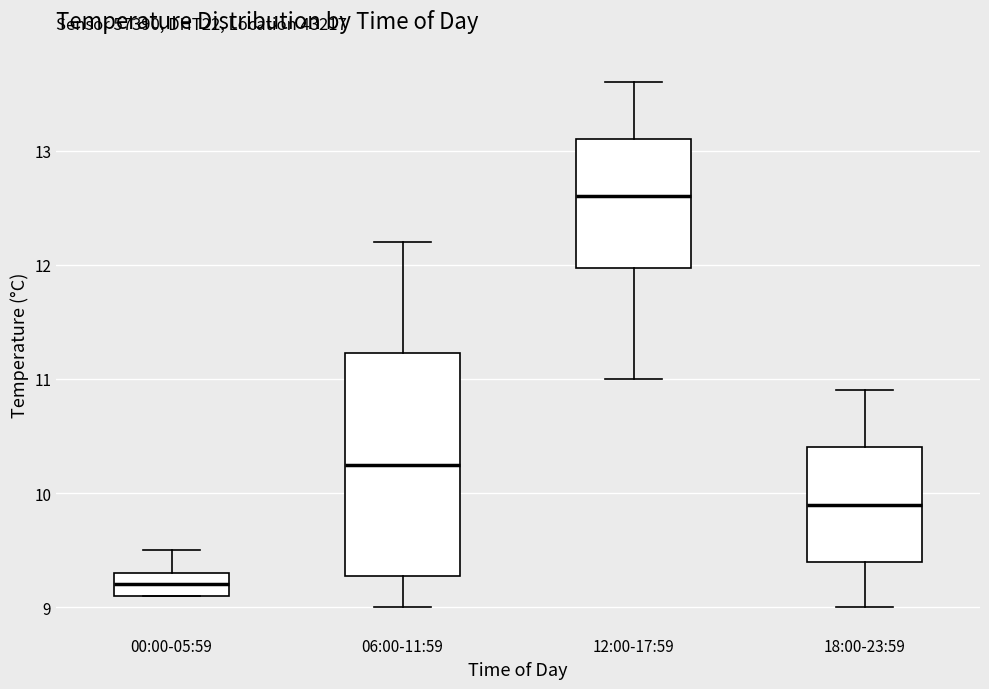

Which box has the lowest median line?

00:00-05:59